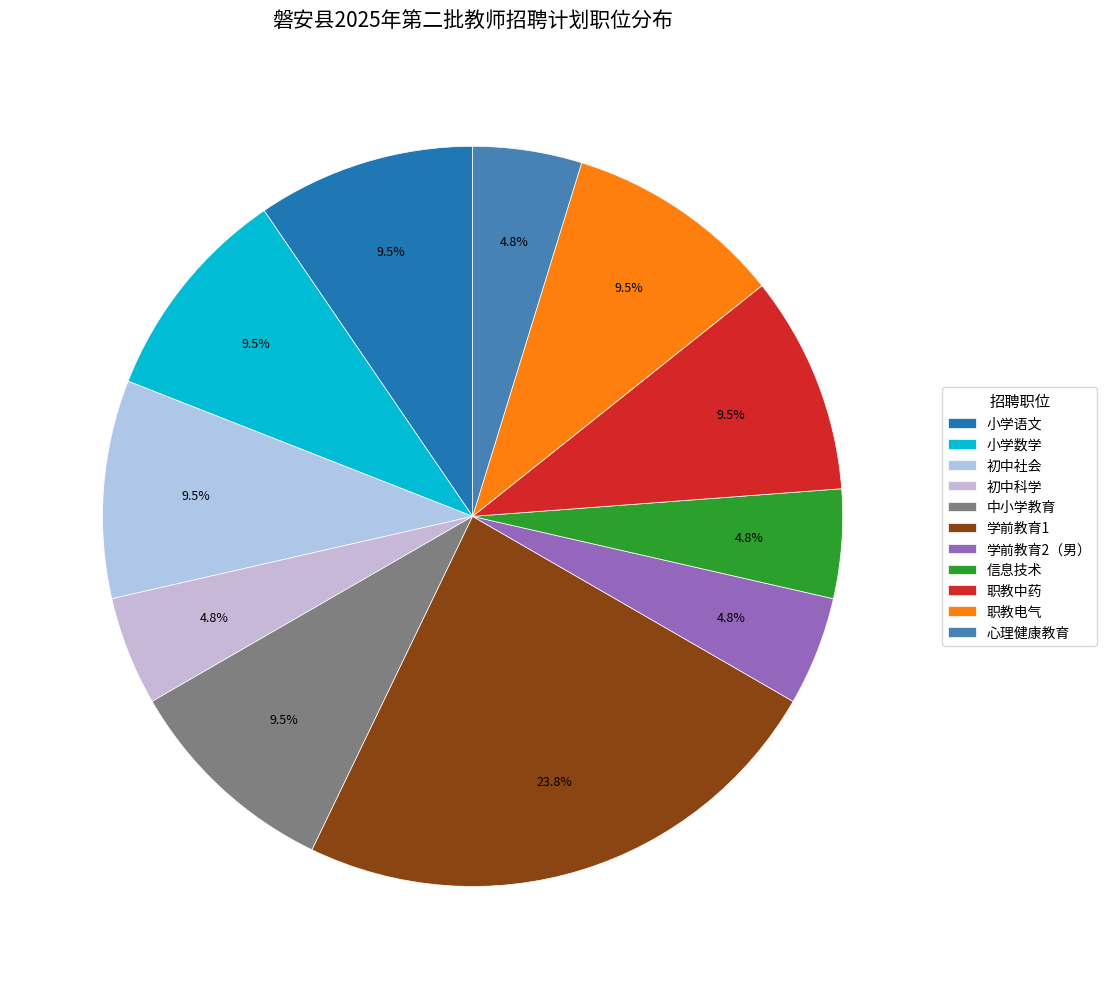

Rank the categories by value from highest to lowest.

学前教育1, 小学语文, 小学数学, 初中社会, 中小学教育, 职教中药, 职教电气, 初中科学, 学前教育2（男）, 信息技术, 心理健康教育